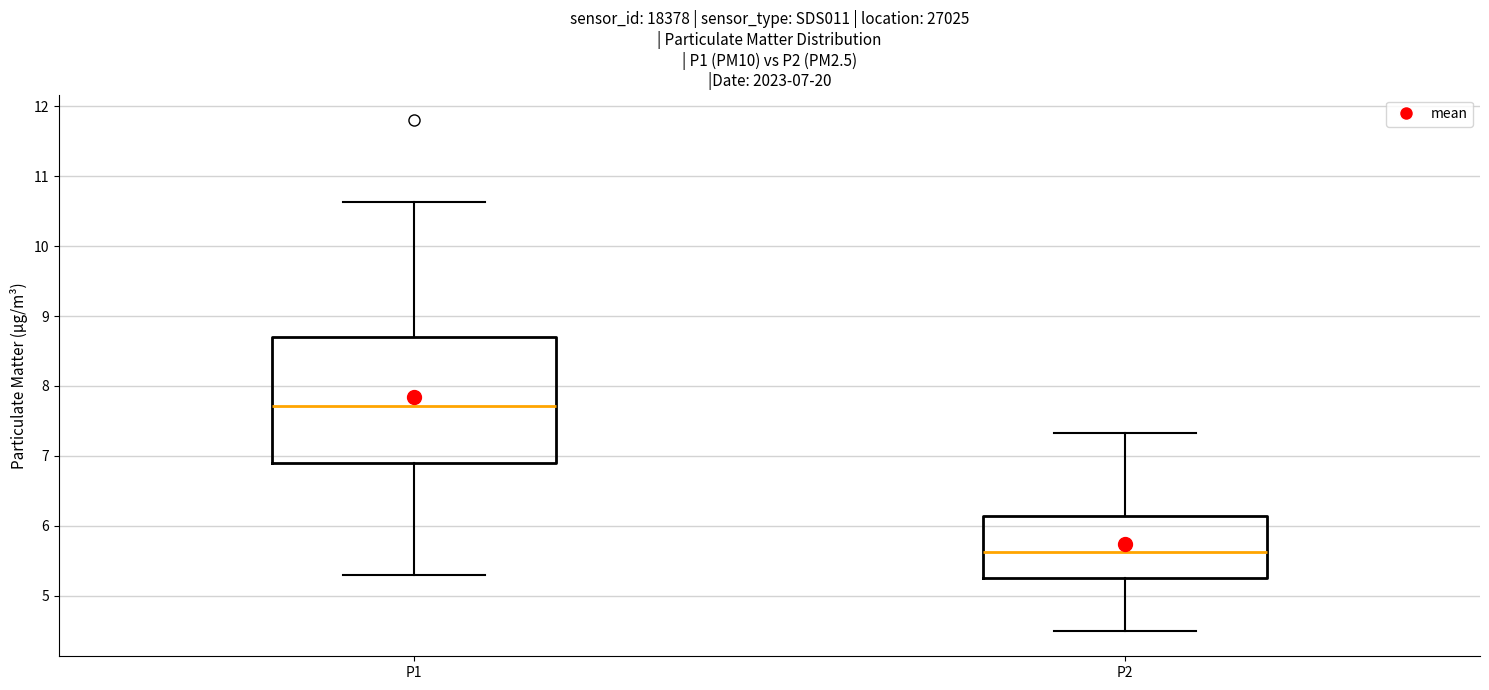

Which box is the tallest, from its lower edge to its upper edge?

P1